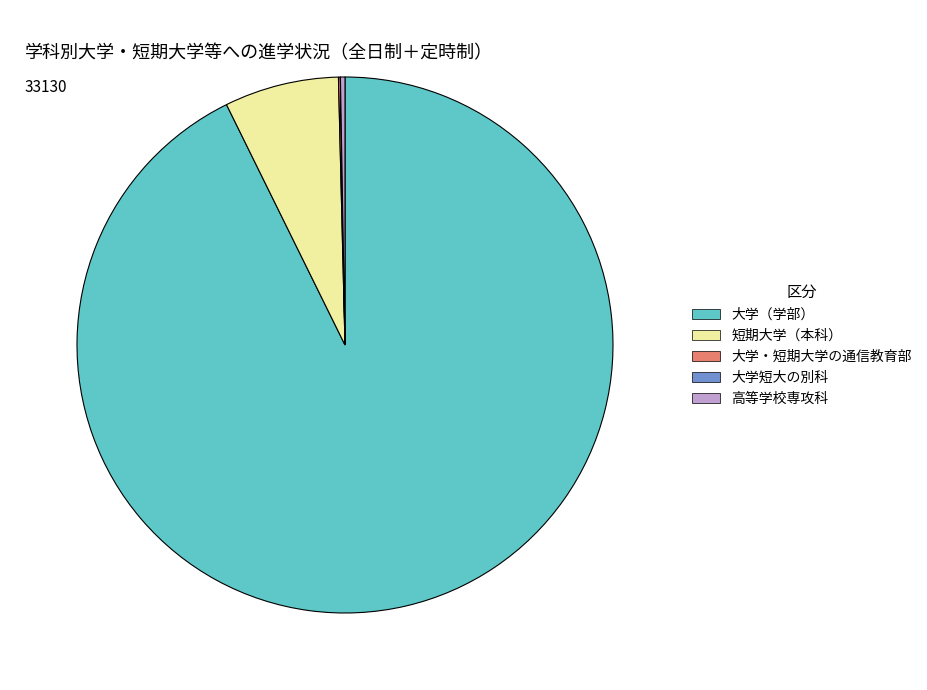

The 短期大学（本科） slice represents 1% of the pie. True or false?

False